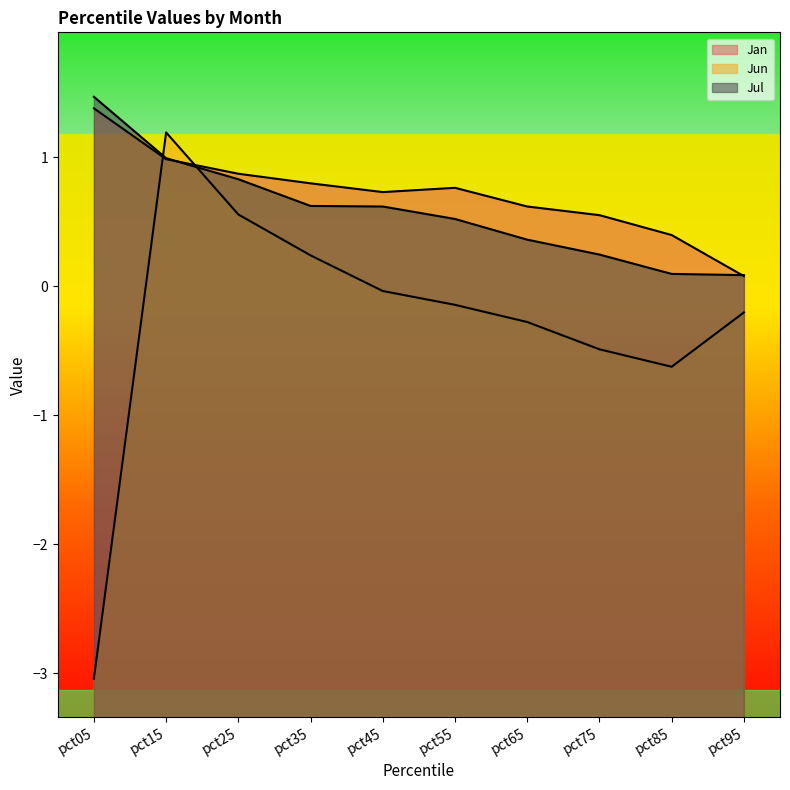

How many interior local peaks does the Jun series have?

1